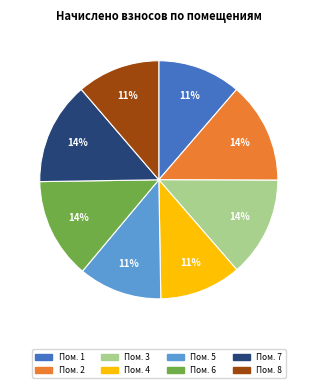

To the nearest percent, what is the difference between the largest and smallest slice percentages?

3%